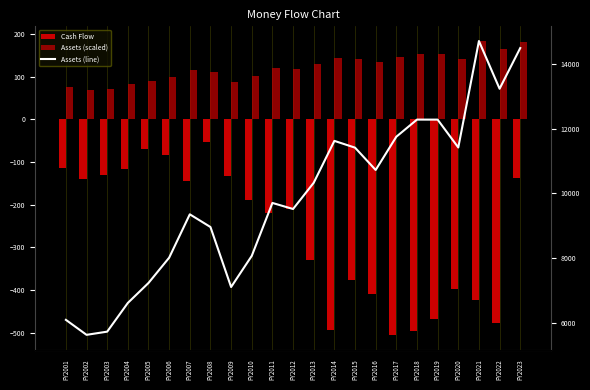

At which label does Assets (scaled) reach its peak?

FY2021